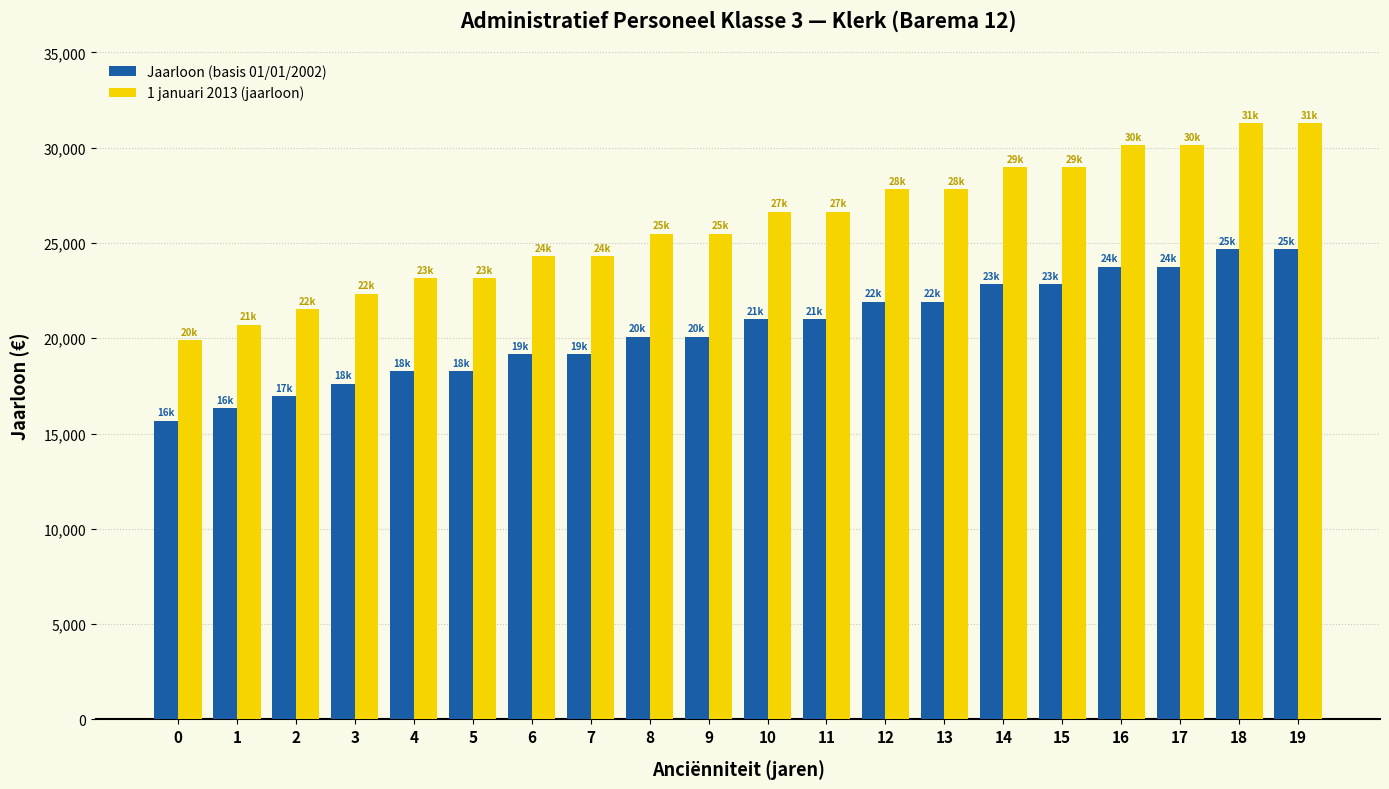

What value does the 1 januari 2013 (jaarloon) series have at 14?

28966.7